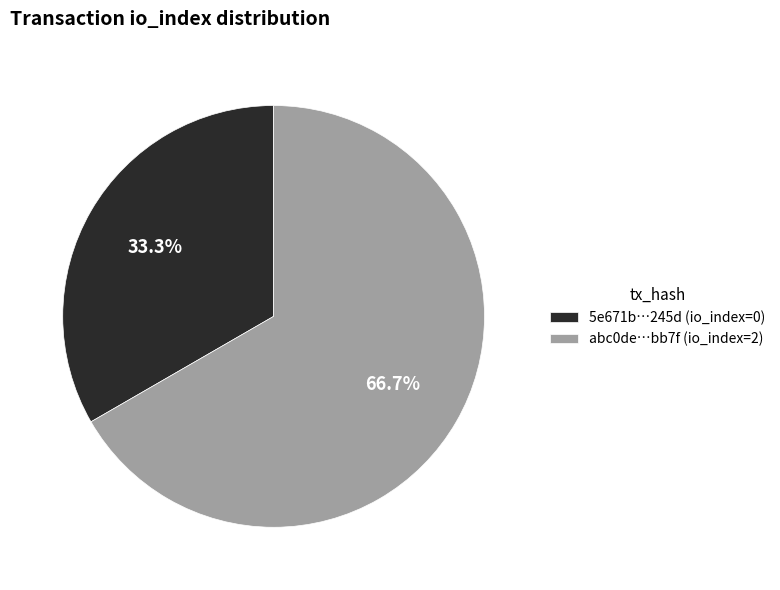

How many slices are in this pie chart?

2